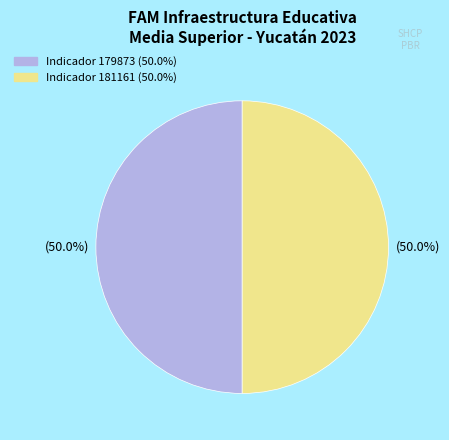

Does any single category account for the majority?

No